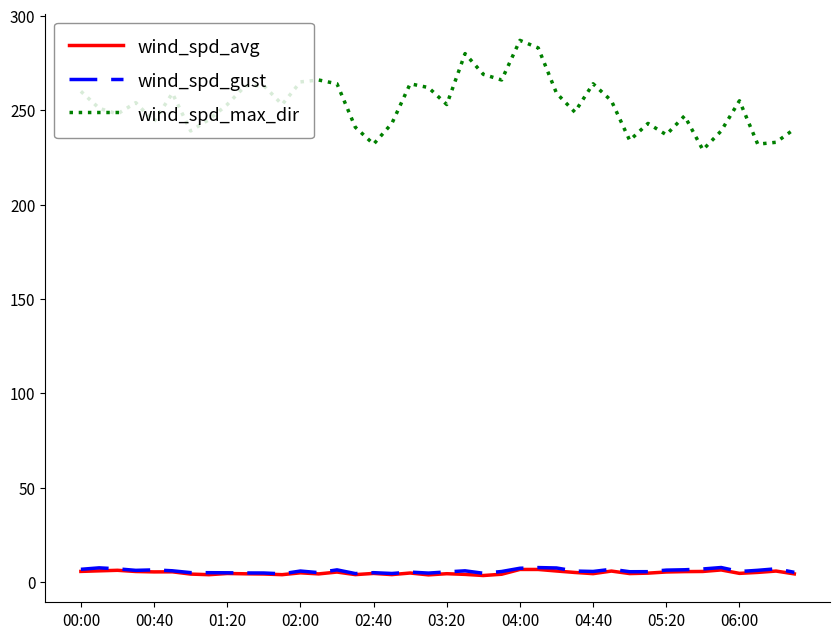

Which series has the largest total across all categories?

wind_spd_max_dir